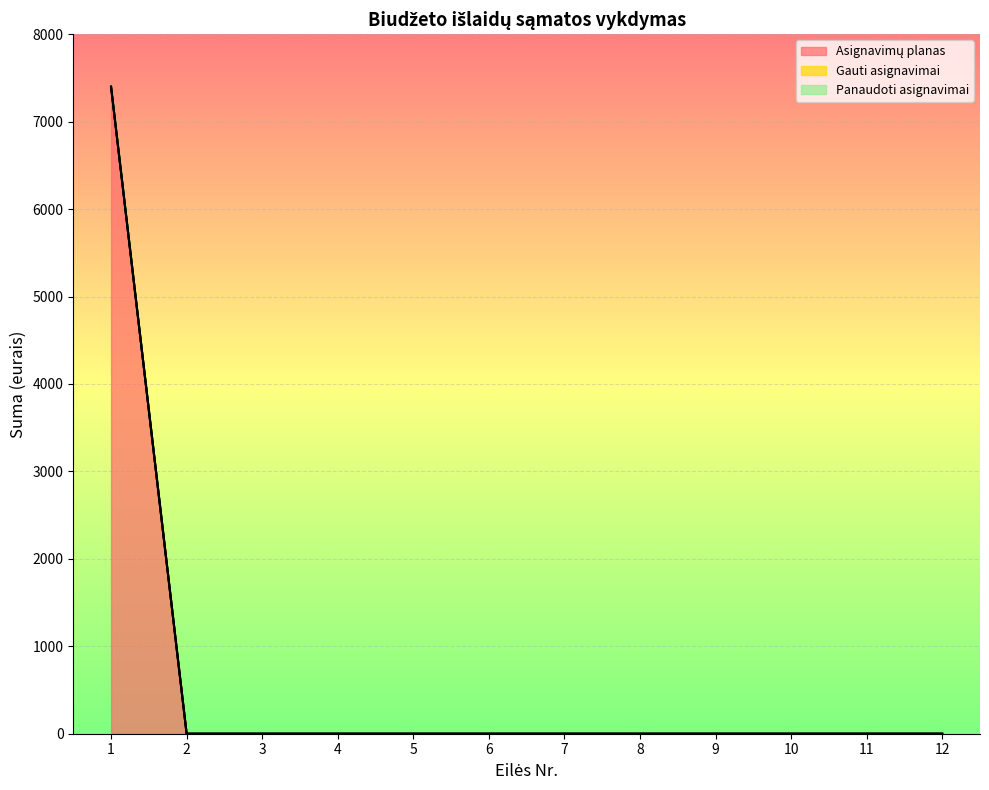

Reading left to right, what are all the values shown in this chart?

Asignavimų planas: 7400	0	0	0	0	0	0	0	0	0	0	0
Gauti asignavimai: 0	0	0	0	0	0	0	0	0	0	0	0
Panaudoti asignavimai: 0	0	0	0	0	0	0	0	0	0	0	0